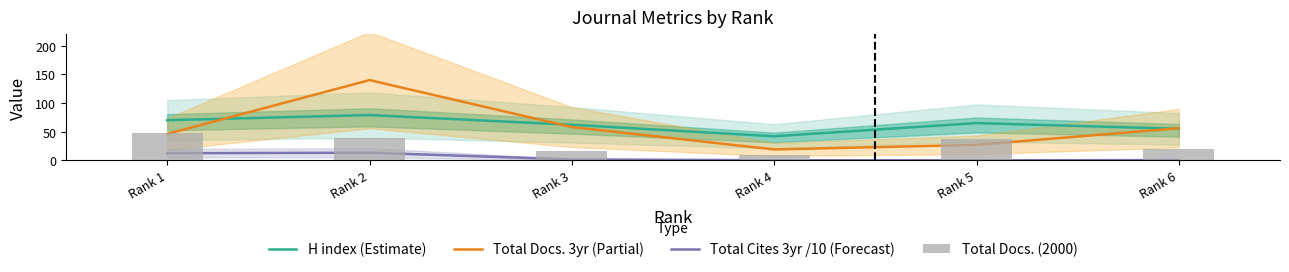

Where does the Total Docs. 3yr (Partial) series first go above 56?

Rank 2